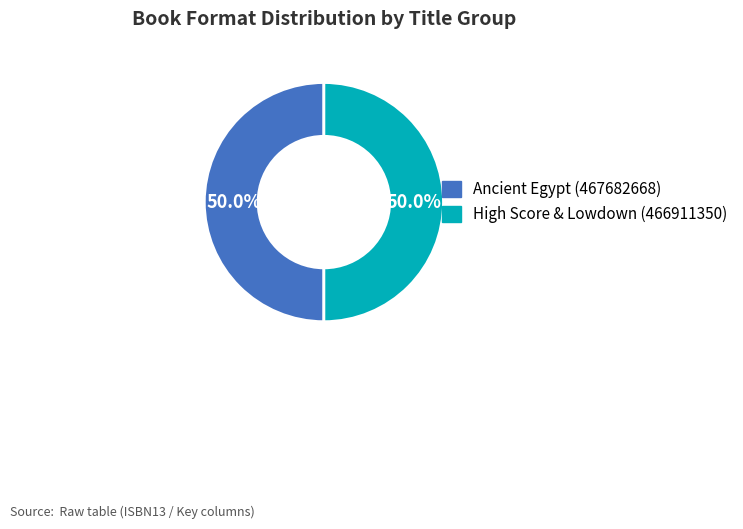

How many slices are in this pie chart?

2